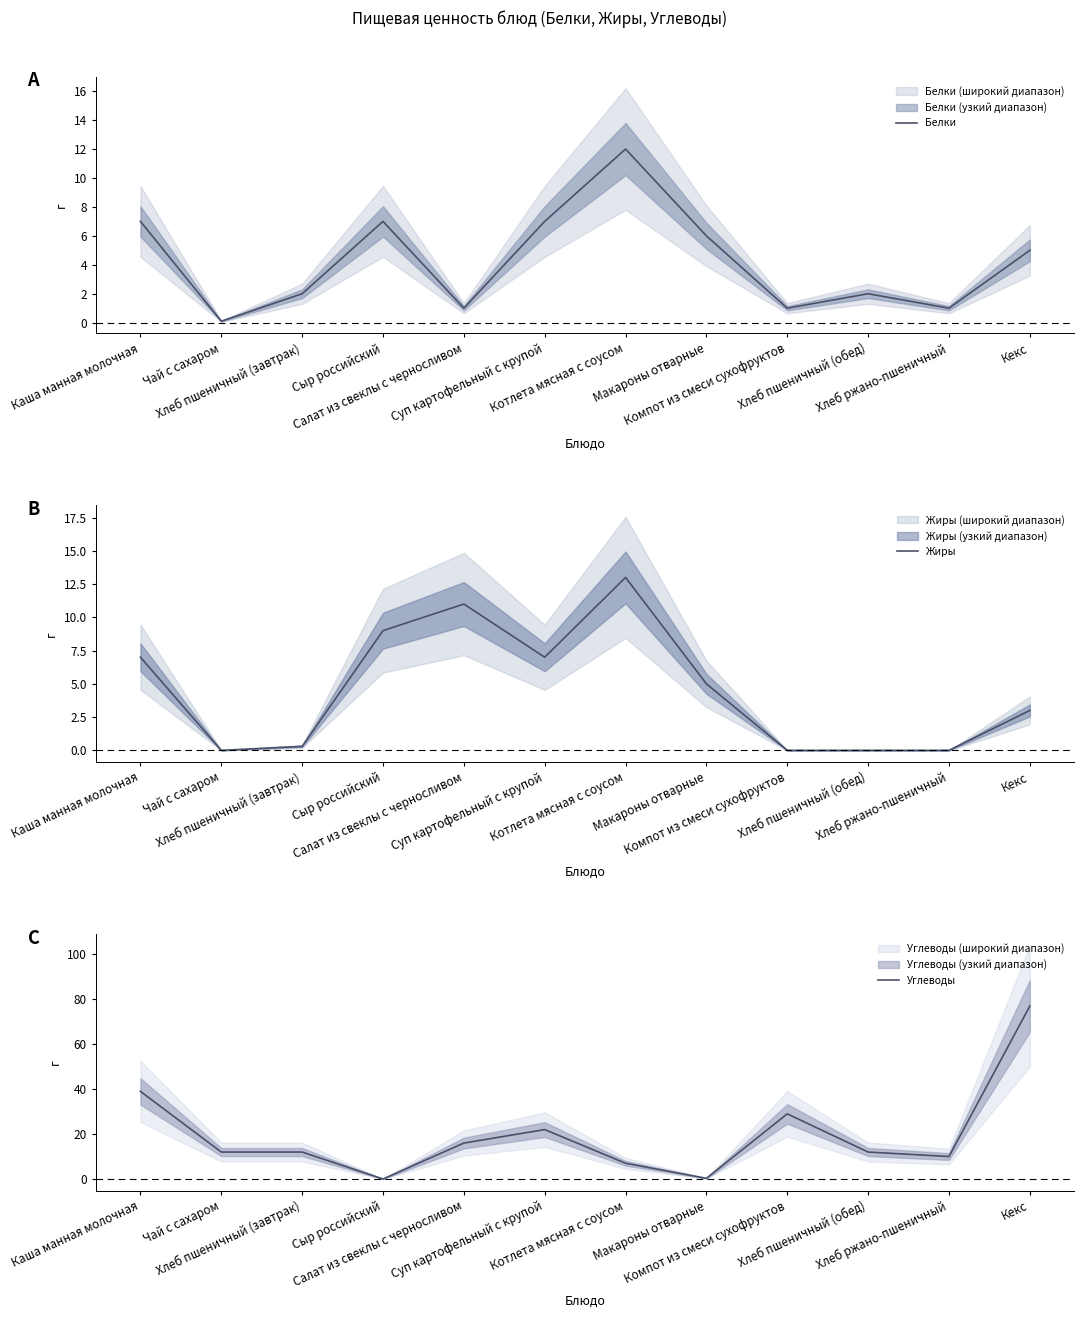

What is the label of the 10th point from the left?

Хлеб пшеничный (обед)